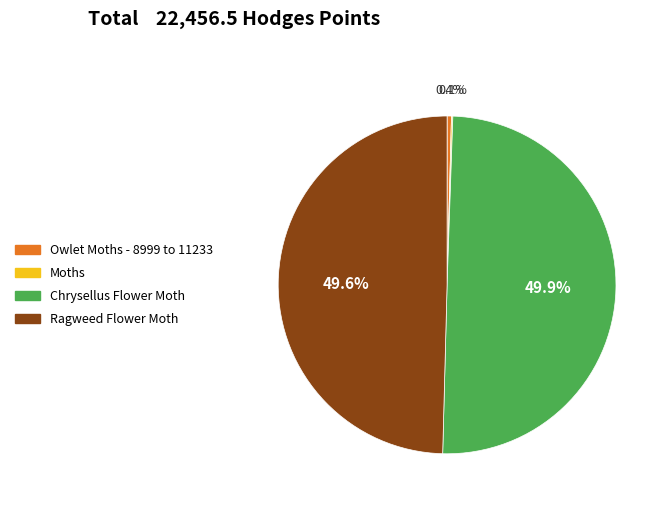

Approximately how many times larger is the value at Ragweed Flower Moth compared to Chrysellus Flower Moth?

1.0